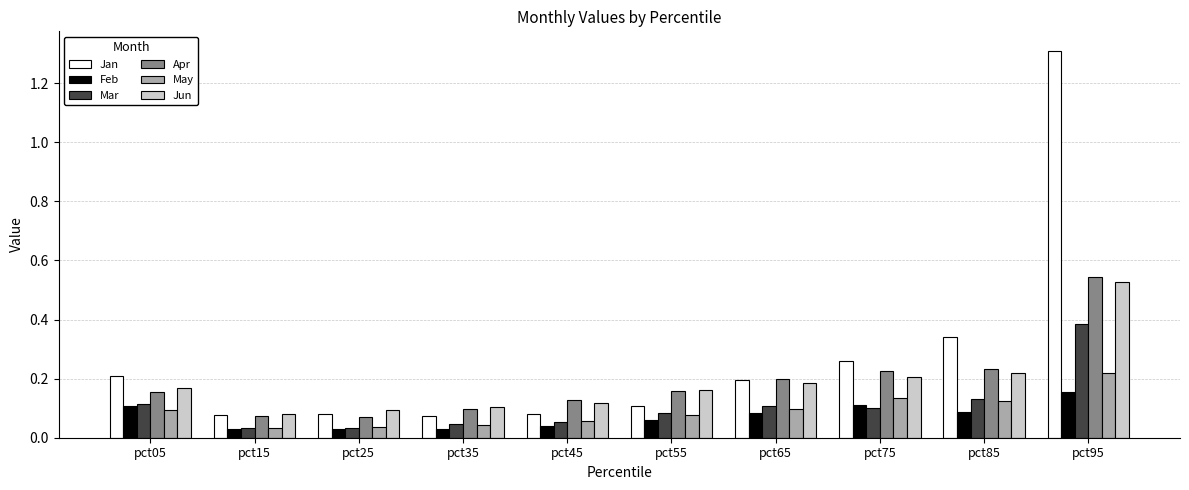

What are all the series names shown in the legend?

Jan, Feb, Mar, Apr, May, Jun